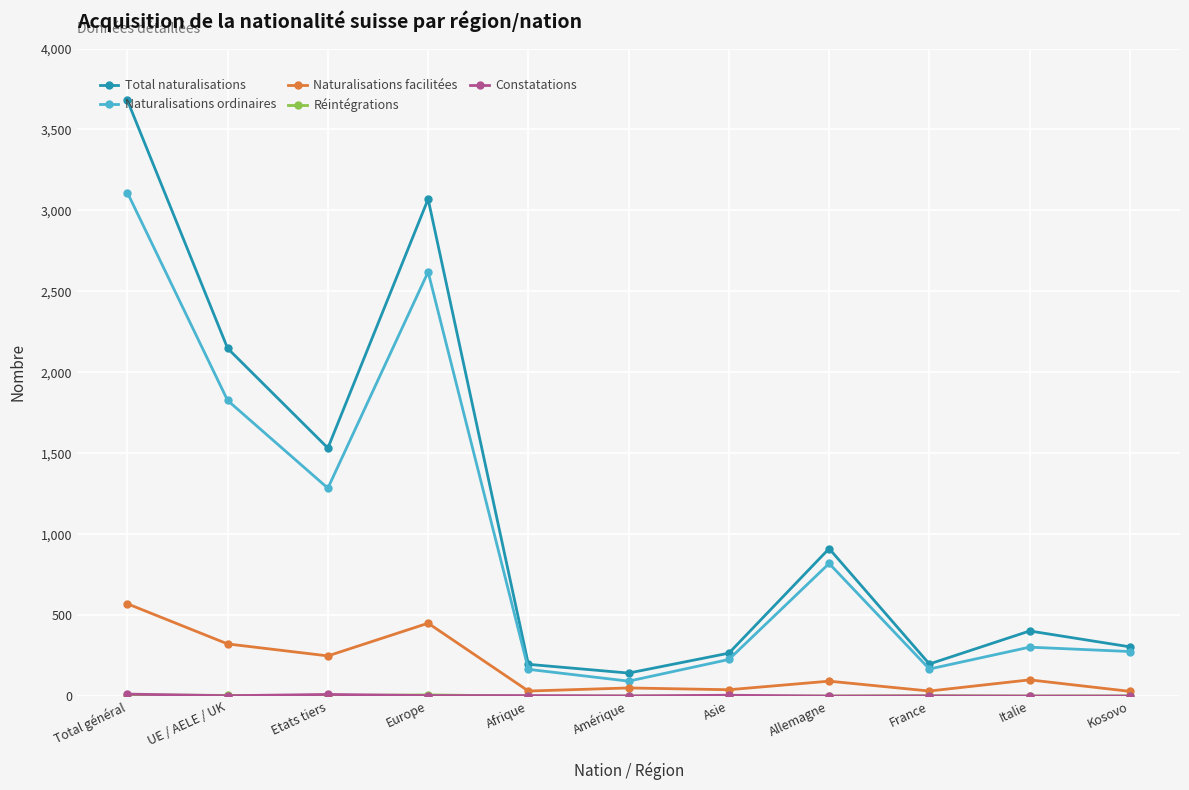

Which series has the largest range (max minus min)?

Total naturalisations